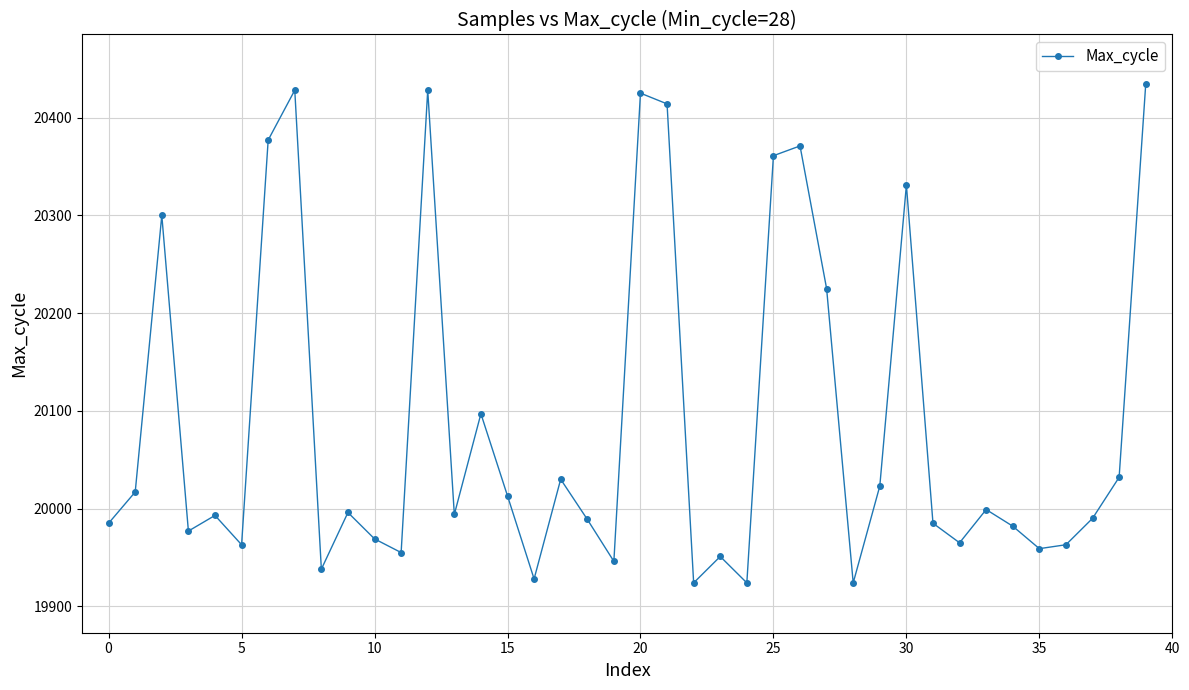

What is the difference between the maximum and minimum values?

510